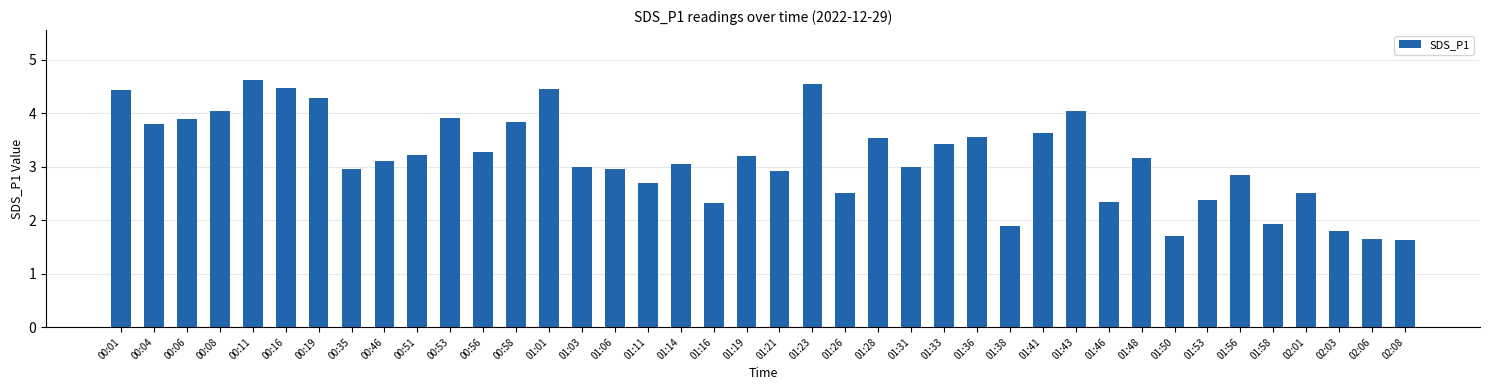

How many bars are there in total?

40